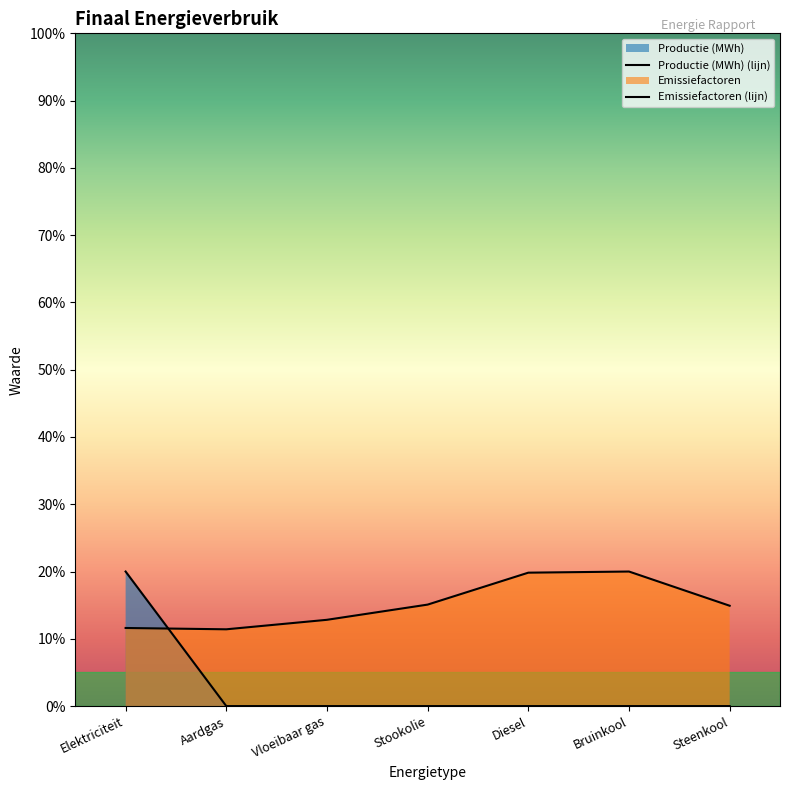

What is the minimum value for Emissiefactoren?

0.1